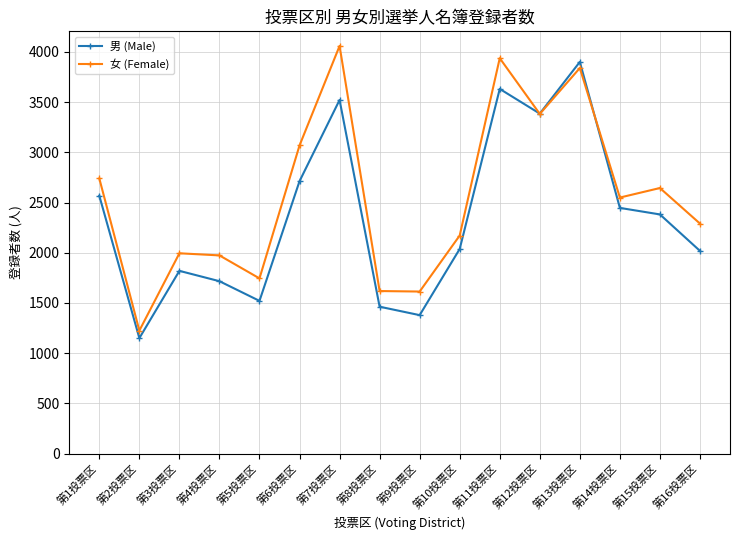

The 男 (Male) series shows 1031 at 第11投票区. True or false?

False